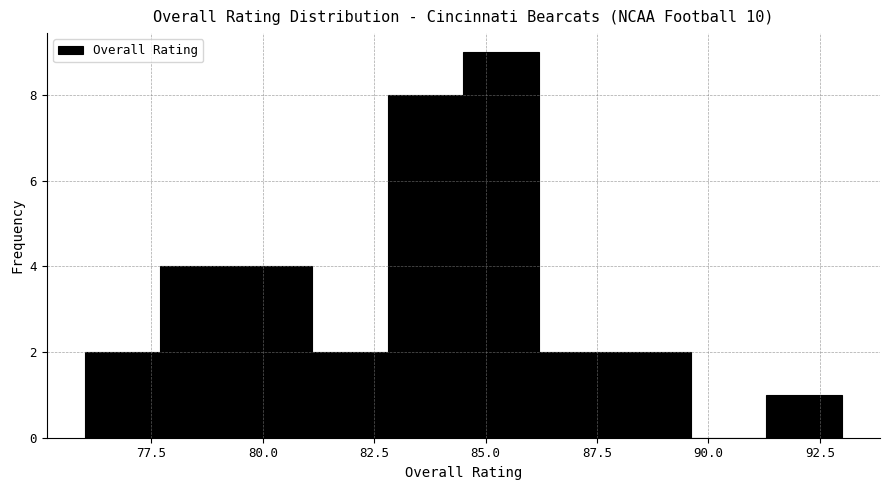

Read against the x-axis, roughly where is the centre of the tallest bar?

85.5